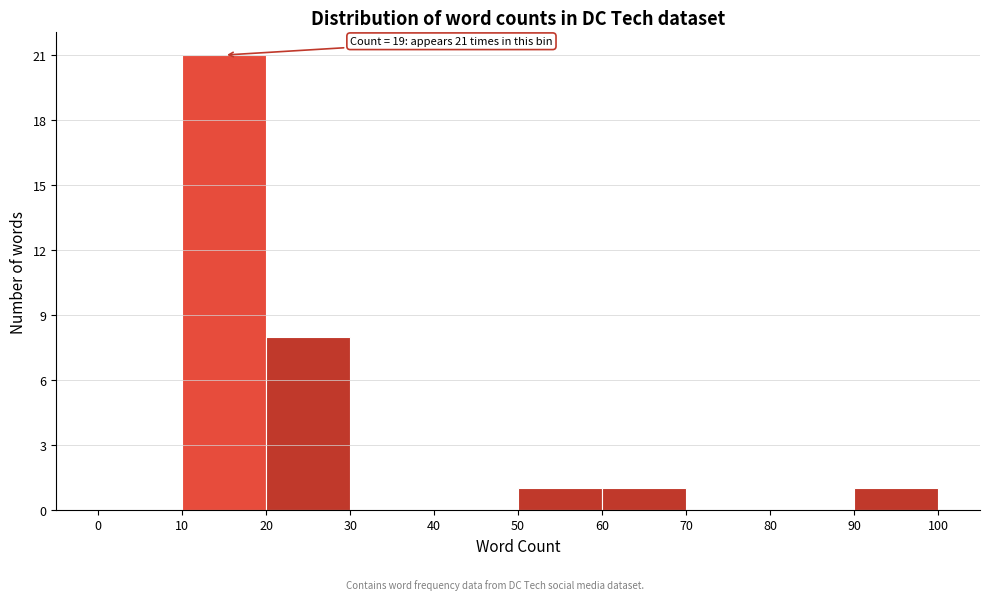

Over which range of the x-axis is the bar tallest?

10 to 20